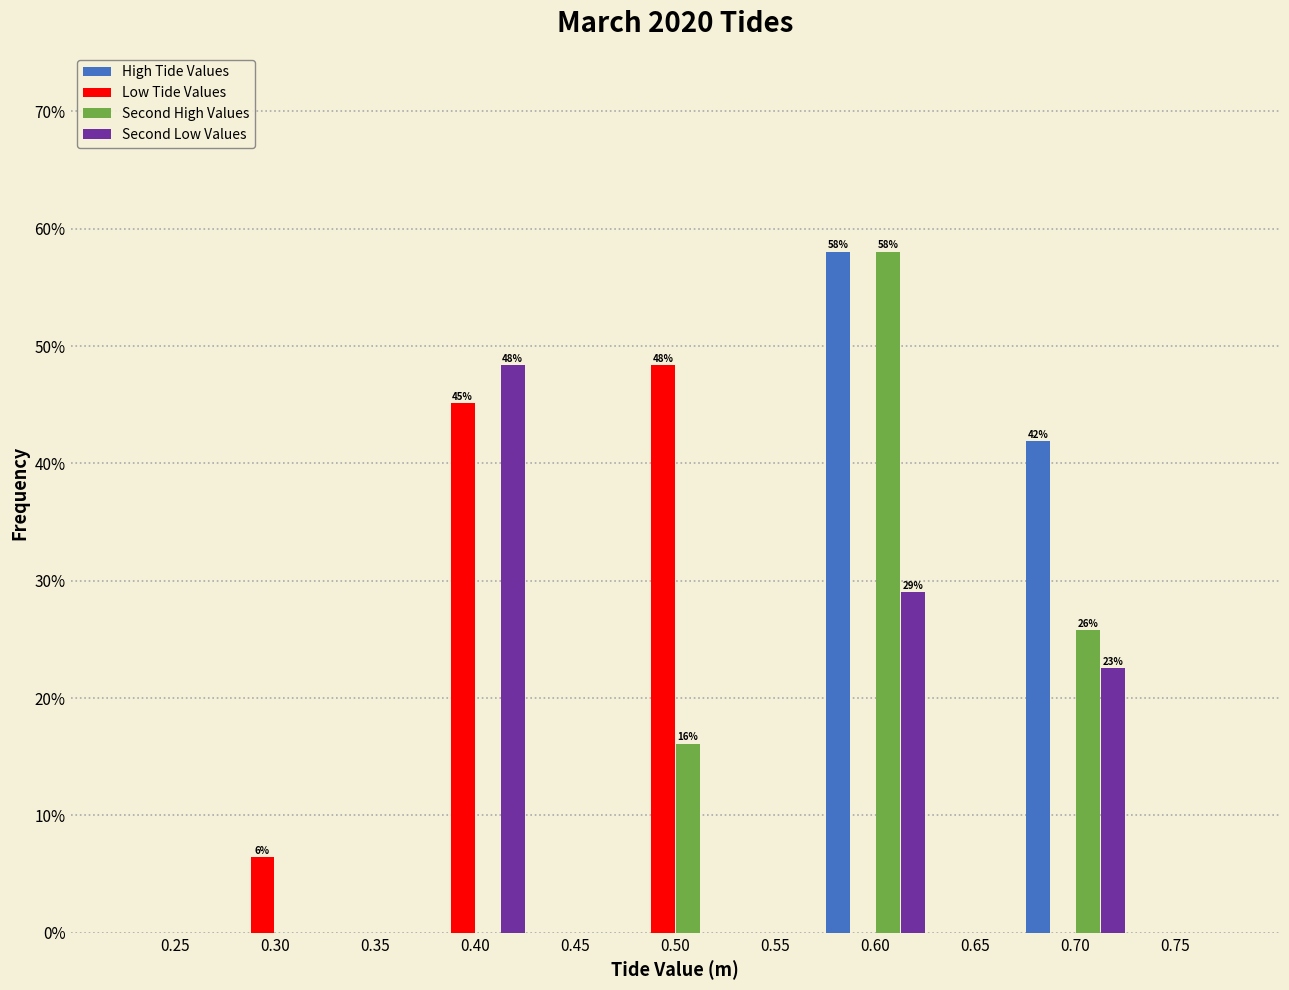

Which series changed the most between 0.25 and 0.40?

Second Low Values